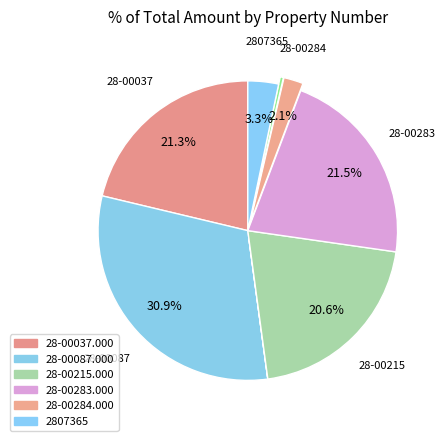

Is there a majority slice in this chart?

No